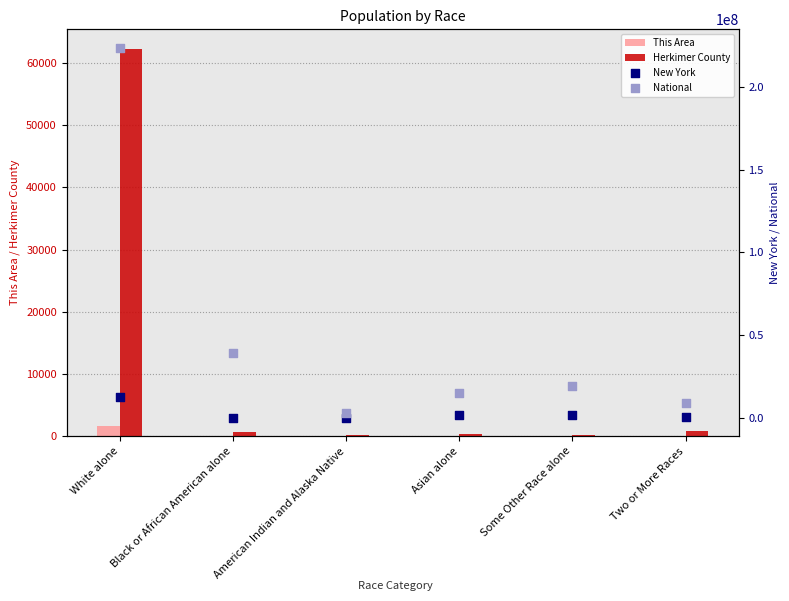

Is the value of Herkimer County at Asian alone greater than the value of National at Asian alone?

No